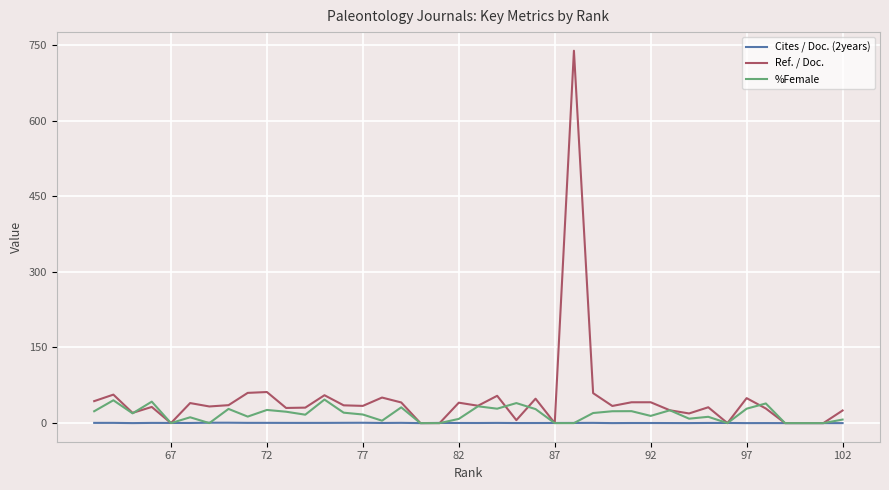

Is it true that Cites / Doc. (2years) equals 0.1 at 26?

False